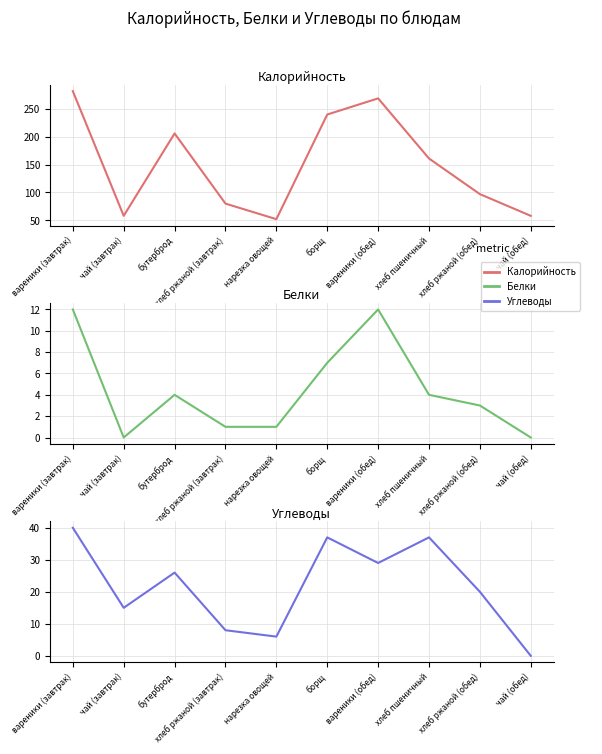

What is the maximum value for Белки?

12